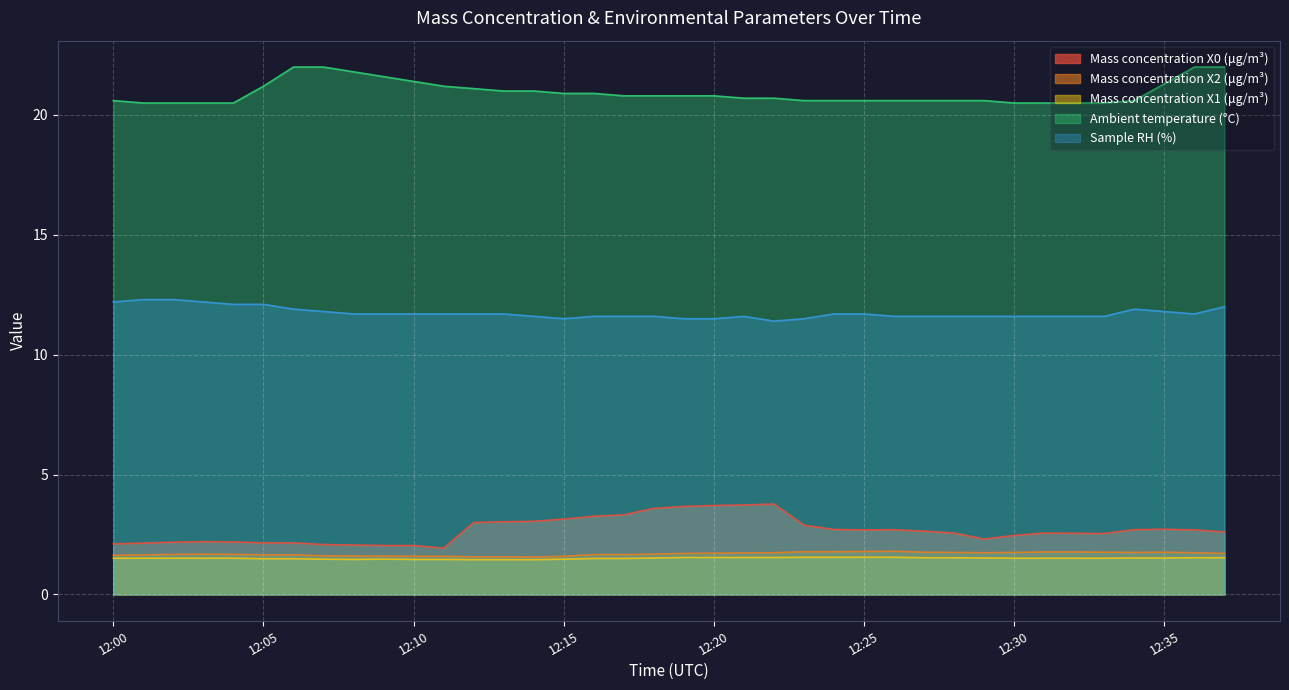

The Sample RH (%) series shows 16.1 at 12:26. True or false?

False